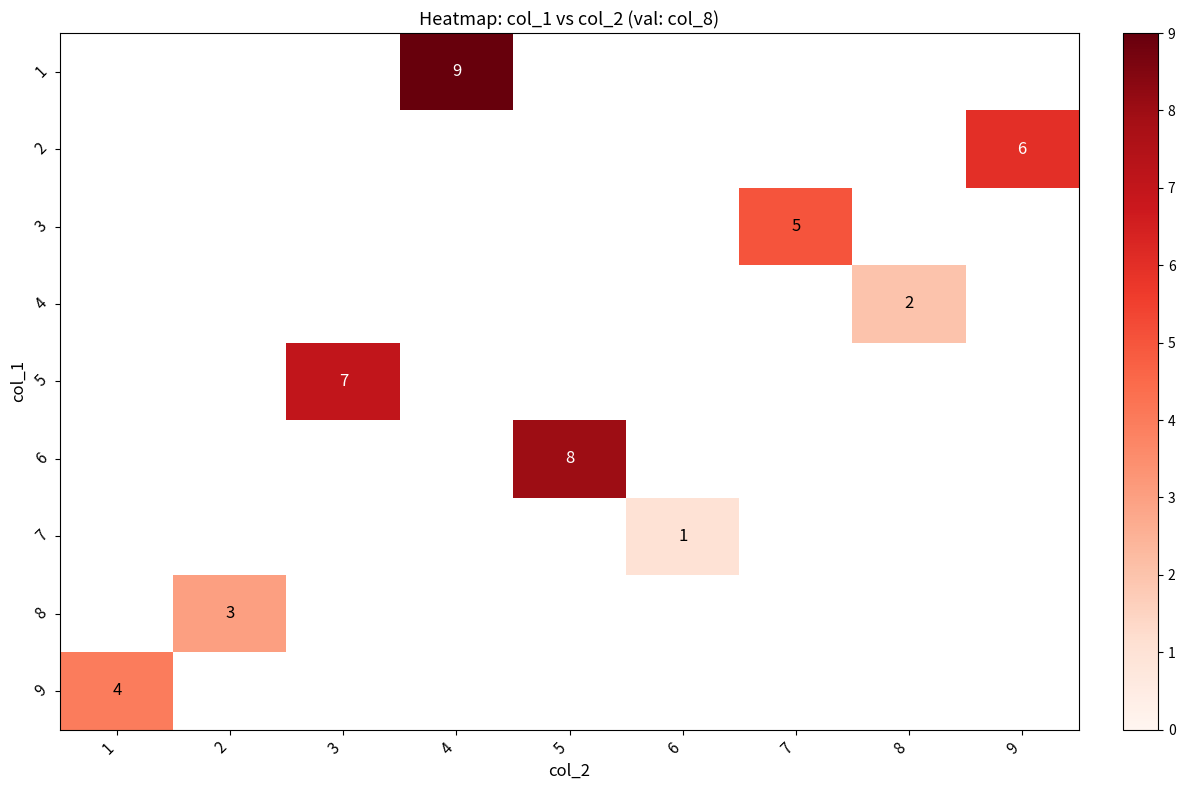

True or false: 9 has a value of 4 at 1.

True